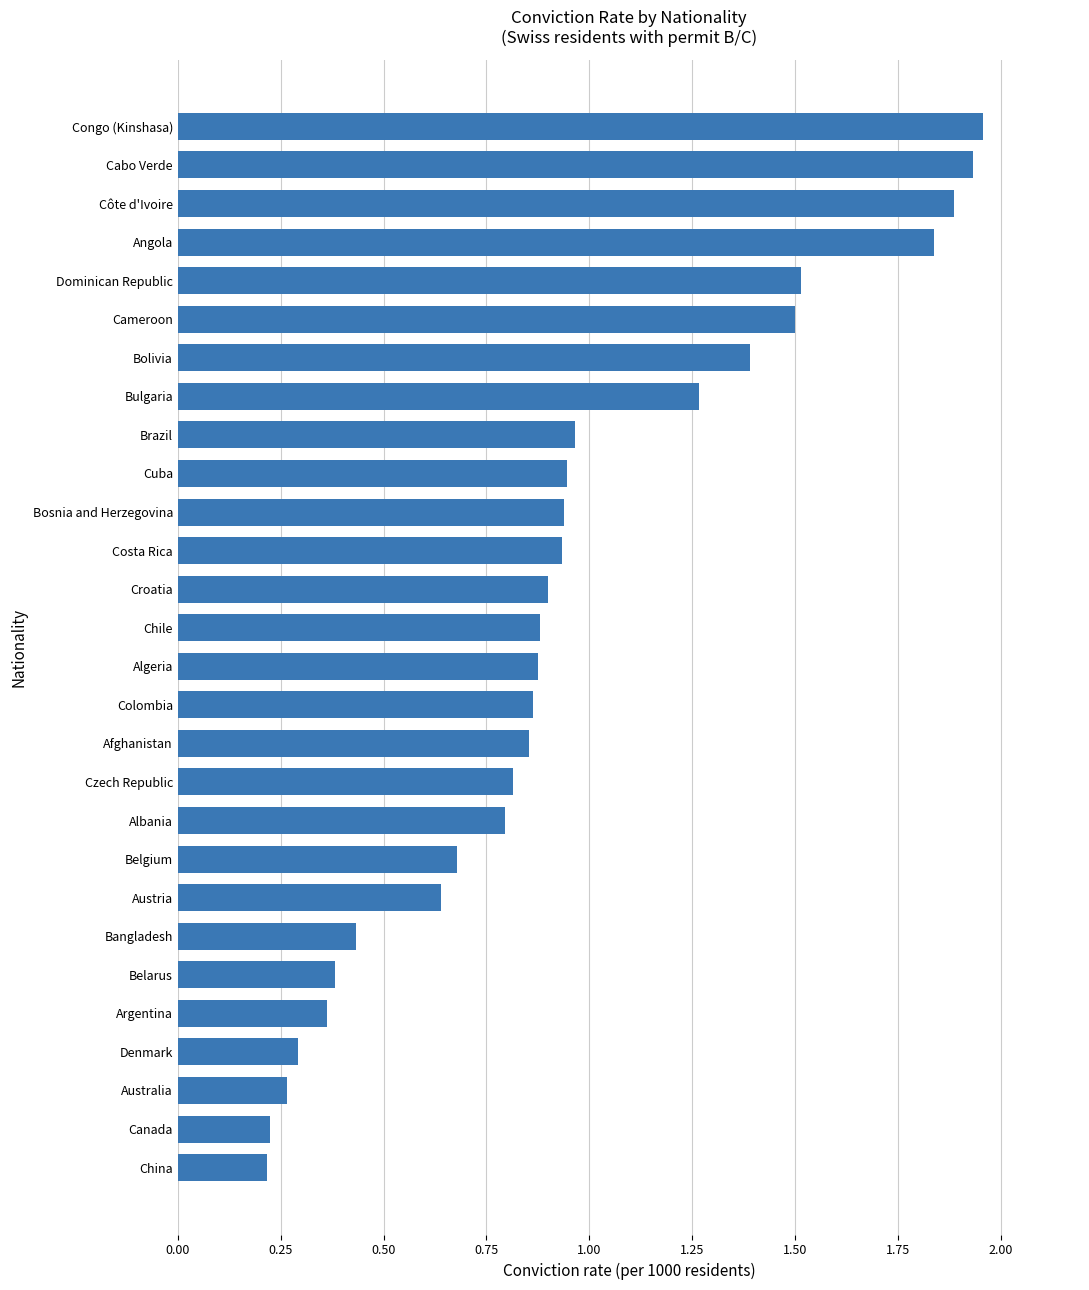

Are the bars grouped side by side (vs. stacked)?

No